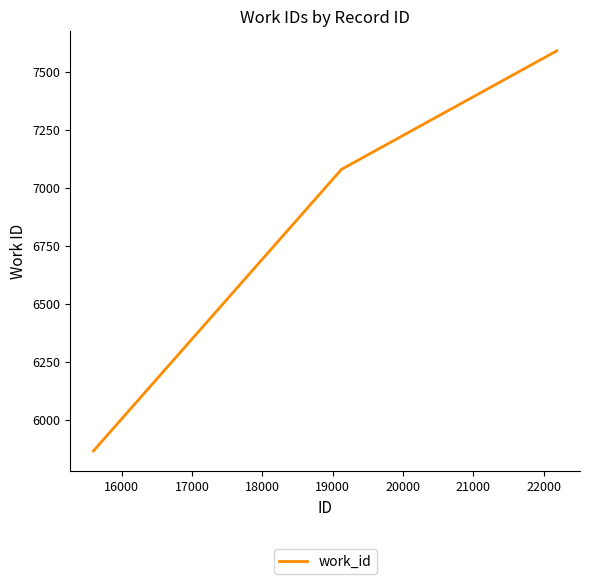

What is the sum of all values?

20537